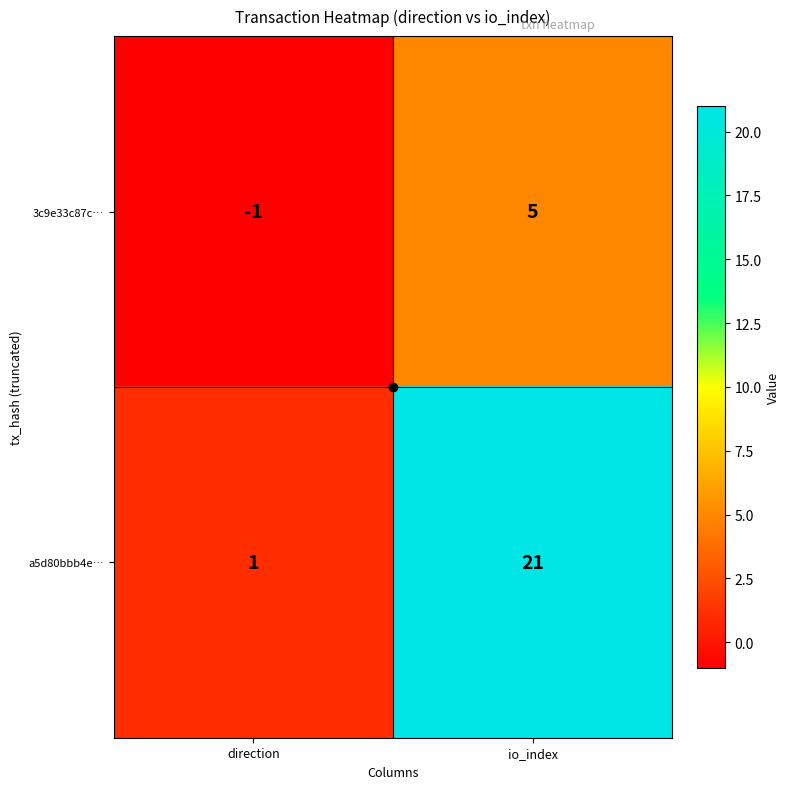

What is the average value of the a5d80bbb4e… series?

11